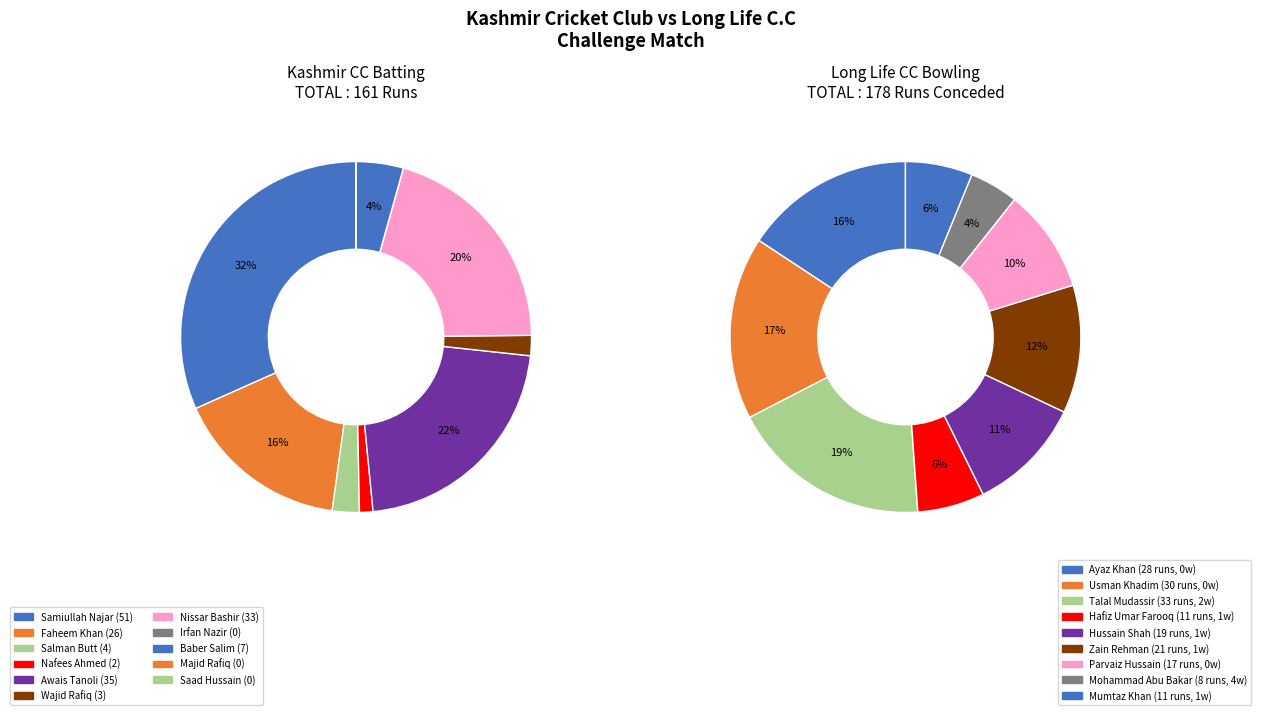

Combined, what portion of the pie is Salman Butt and Nafees Ahmed?

3.7%